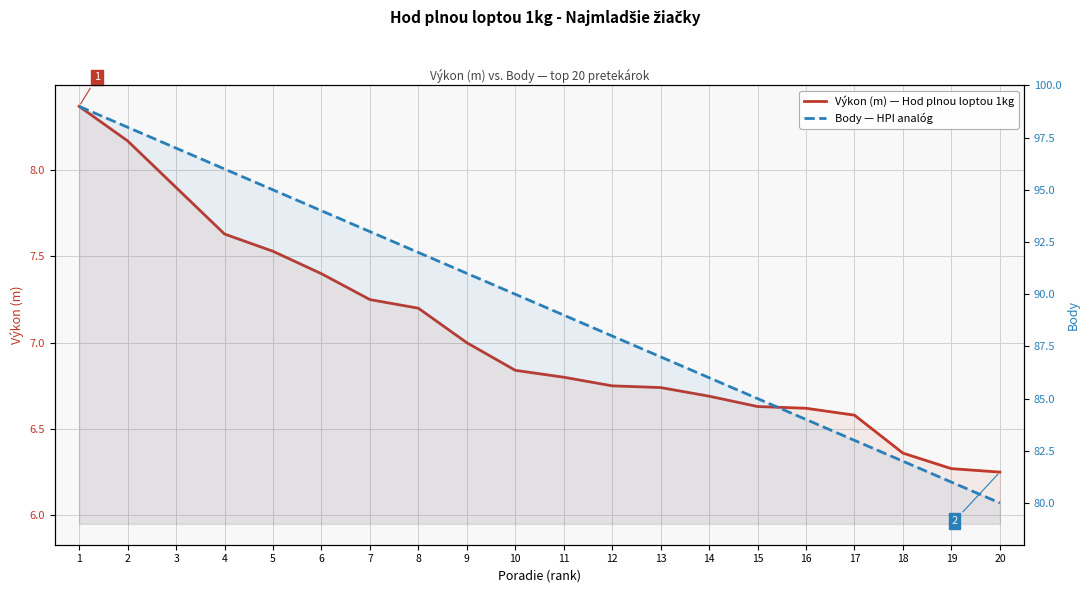

True or false: Výkon (m) — Hod plnou loptou 1kg and Body — HPI analóg intersect in this chart.

False